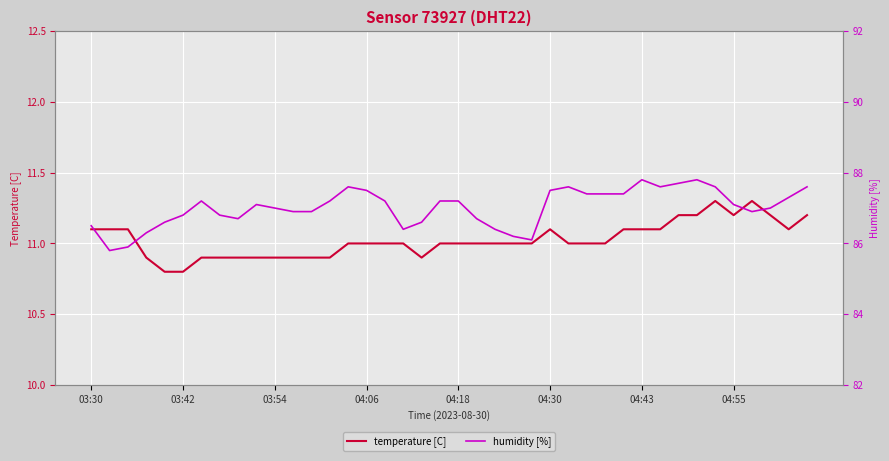

What is the total value across all series at 23?

97.2